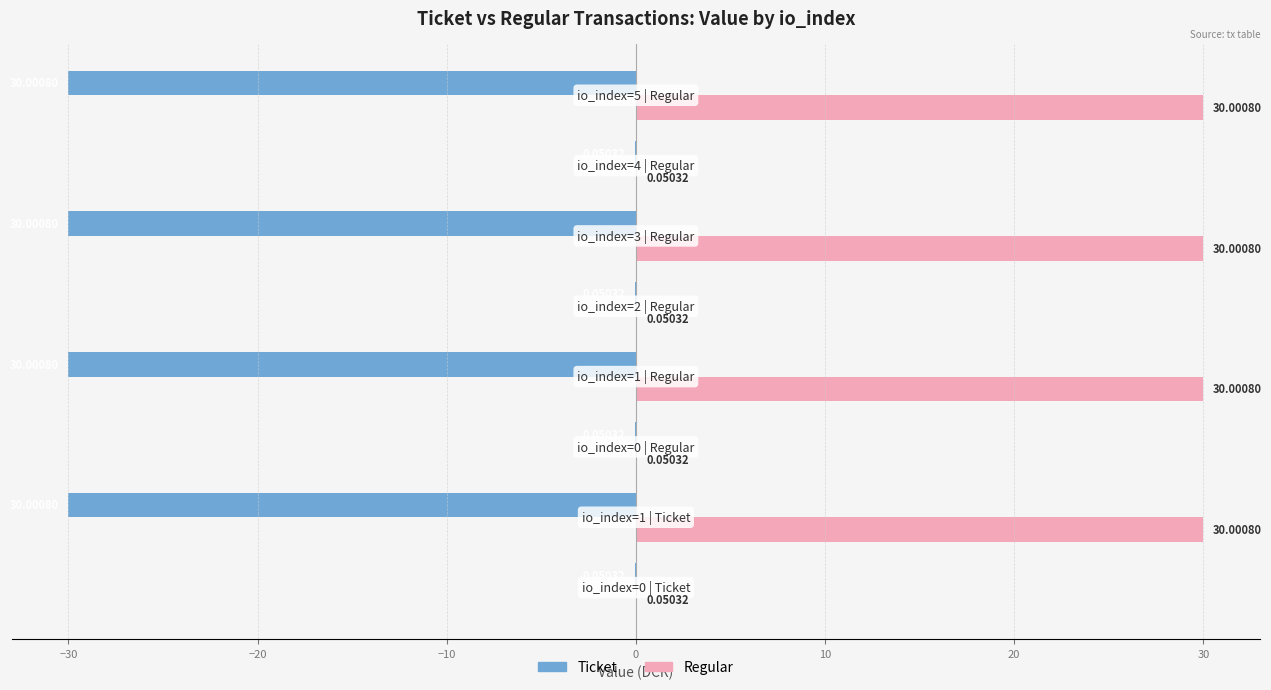

How many data points does each series have?

8